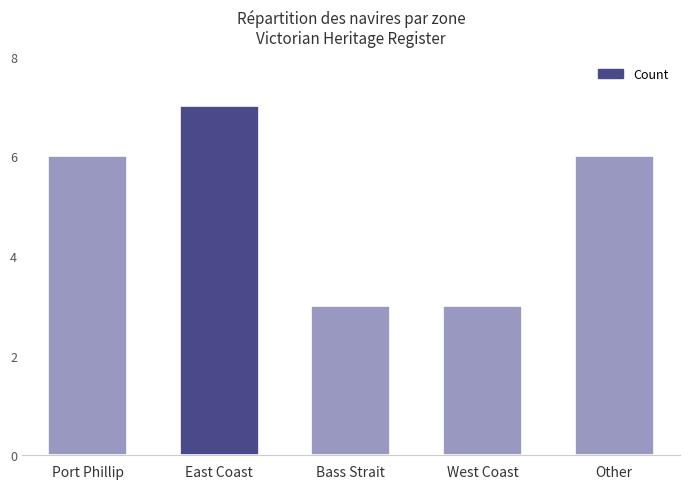

How many categories are shown in the chart?

5